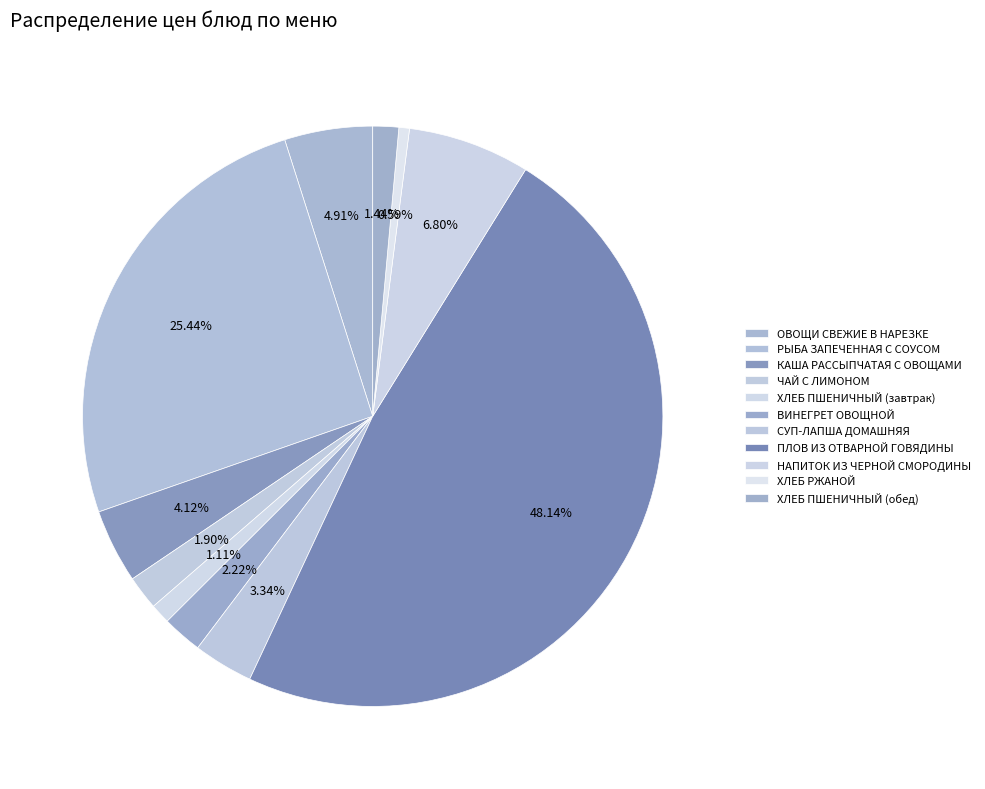

Between ХЛЕБ ПШЕНИЧНЫЙ (обед) and КАША РАССЫПЧАТАЯ С ОВОЩАМИ, which is larger?

КАША РАССЫПЧАТАЯ С ОВОЩАМИ